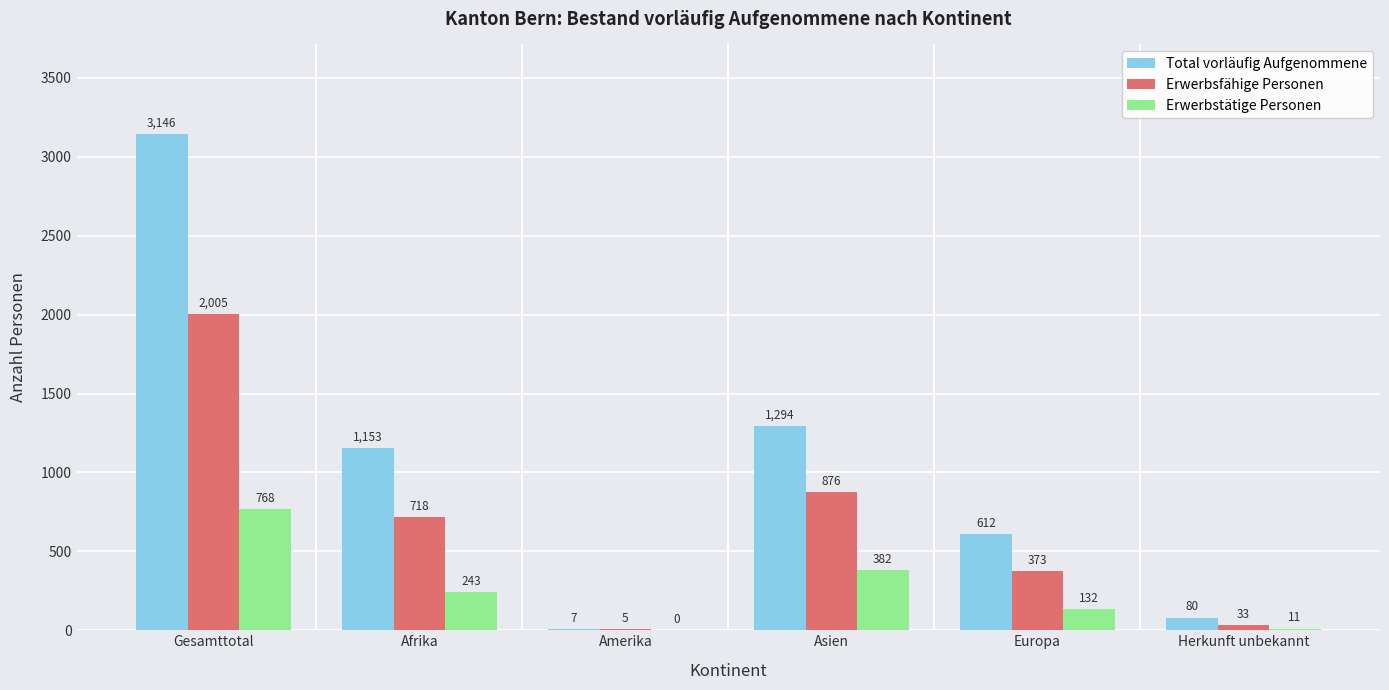

Which series changed the most between Gesamttotal and Afrika?

Total vorläufig Aufgenommene